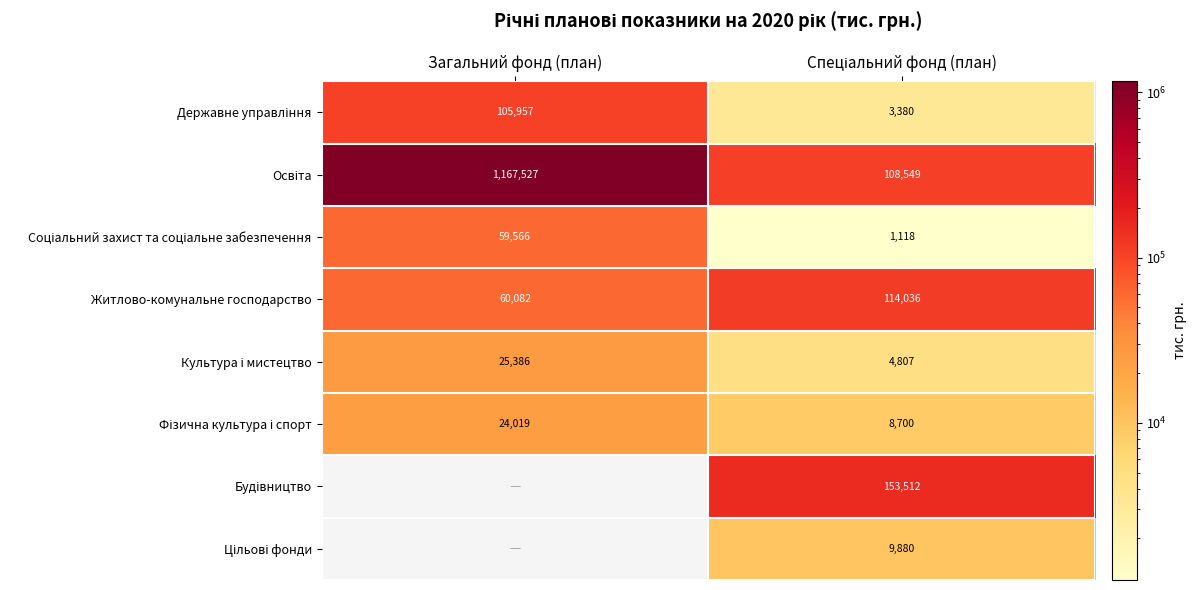

Between Загальний фонд (план) and Спеціальний фонд (план), which is larger?

Загальний фонд (план)